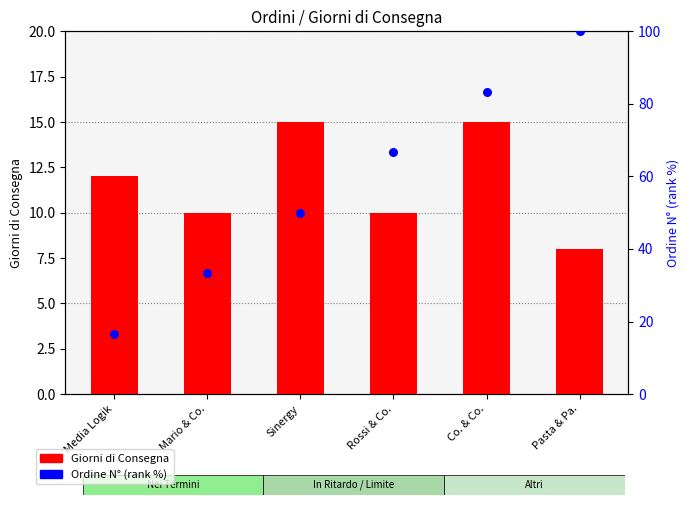

Is the value of Giorni di Consegna at Rossi & Co. greater than the value of Ordine N° (rank %) at Mario & Co.?

No